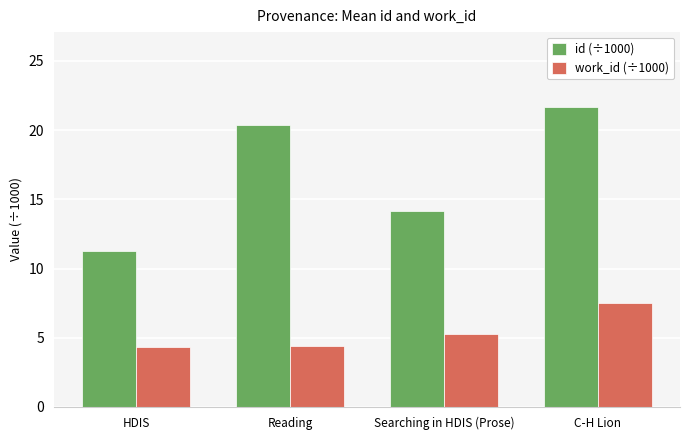

At which category is the sum across all series the highest?

C-H Lion